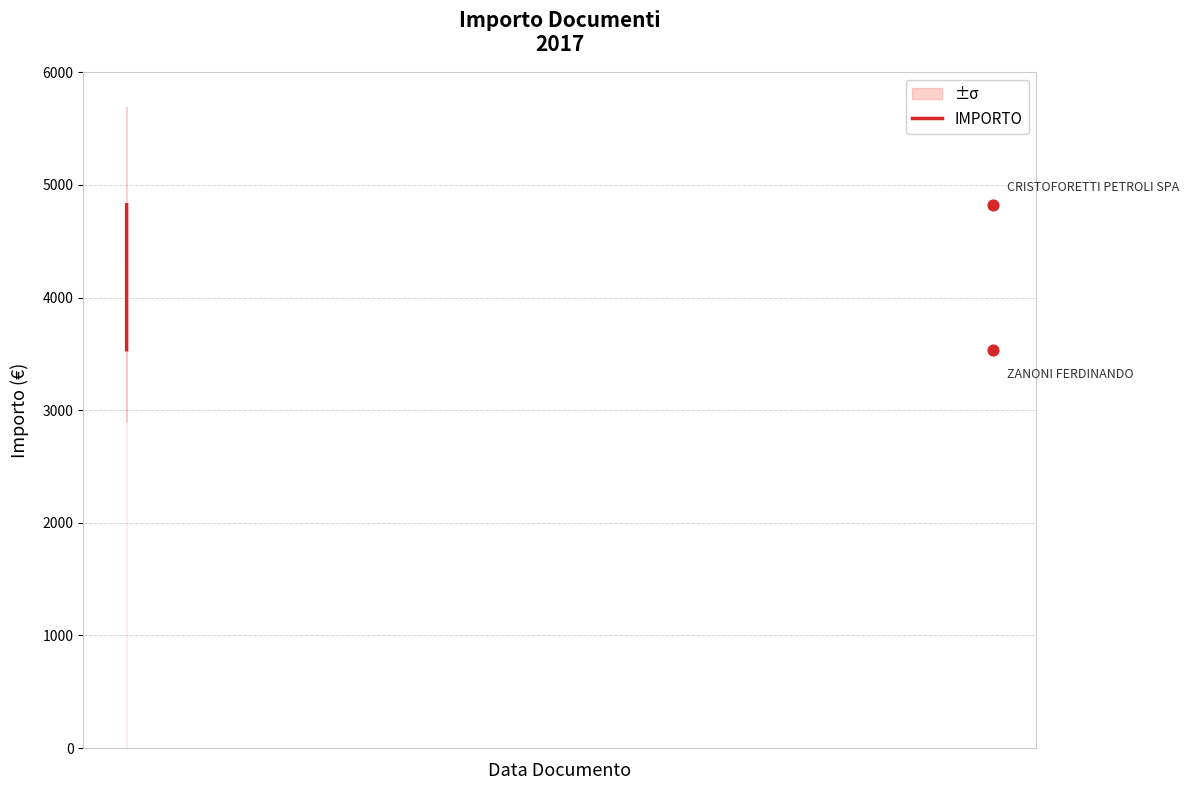

What is the ratio of the value at 2017-04-13 to the value at 2017-04-06?

0.7